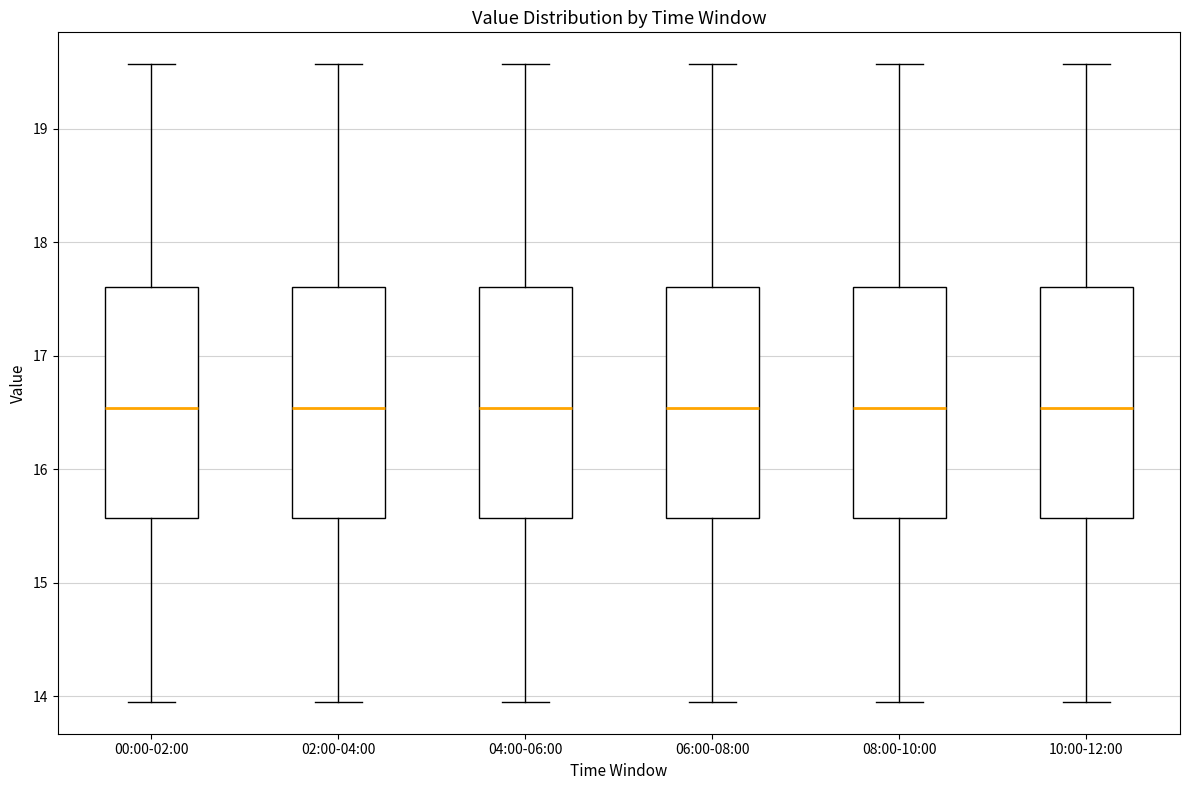

Reading left to right, transcribe this box plot: for each box, give where its median line is, the range the box spans, and where its two whiskers end, as read against the y-axis. The values are not printed on the chart, so give them approximately, as read against the axis.

00:00-02:00: median 16.5, box 15.6 to 17.6, whiskers 14.0 to 19.6
02:00-04:00: median 16.5, box 15.6 to 17.6, whiskers 14.0 to 19.6
04:00-06:00: median 16.5, box 15.6 to 17.6, whiskers 14.0 to 19.6
06:00-08:00: median 16.5, box 15.6 to 17.6, whiskers 14.0 to 19.6
08:00-10:00: median 16.5, box 15.6 to 17.6, whiskers 14.0 to 19.6
10:00-12:00: median 16.5, box 15.6 to 17.6, whiskers 14.0 to 19.6